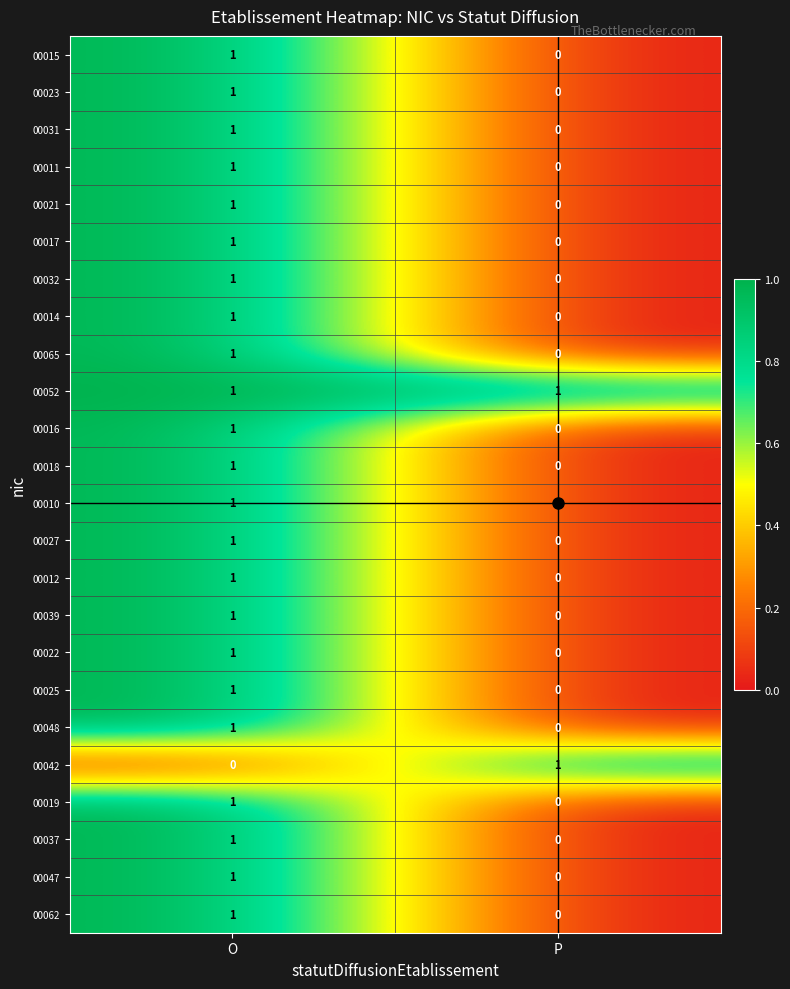

Which category has the highest value in the 00022 series?

O